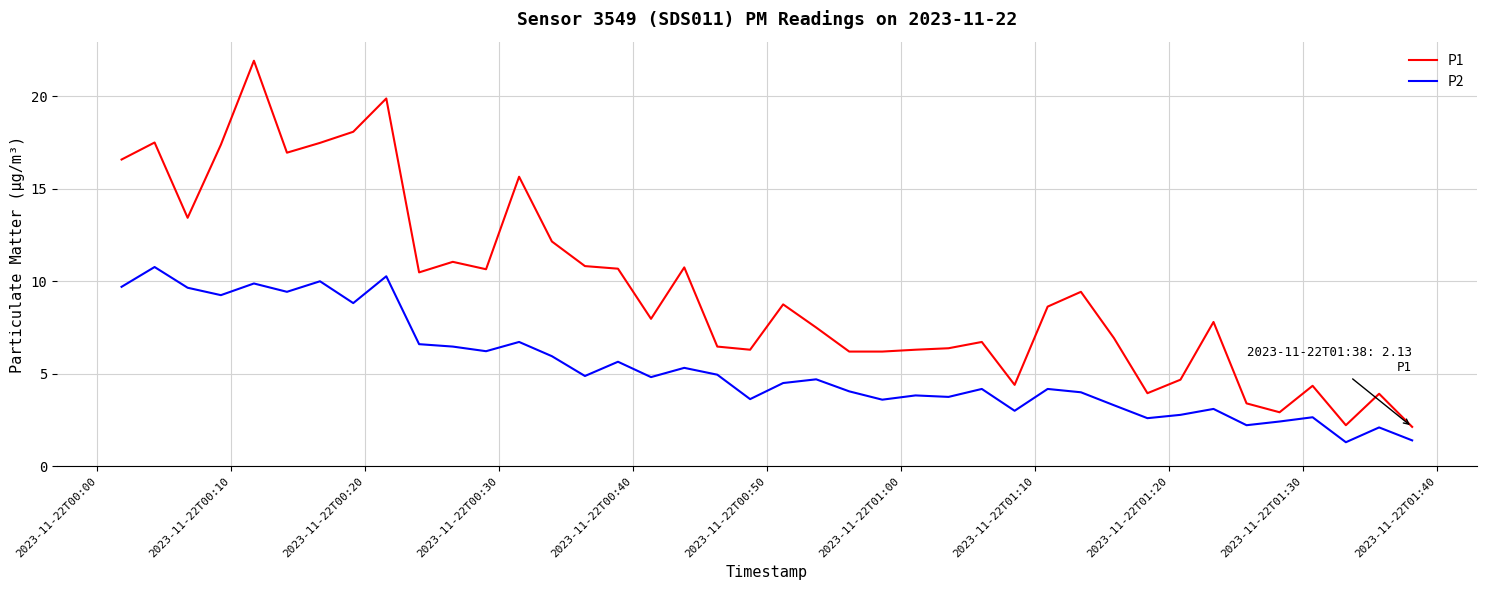

Which series has the largest total across all categories?

P1